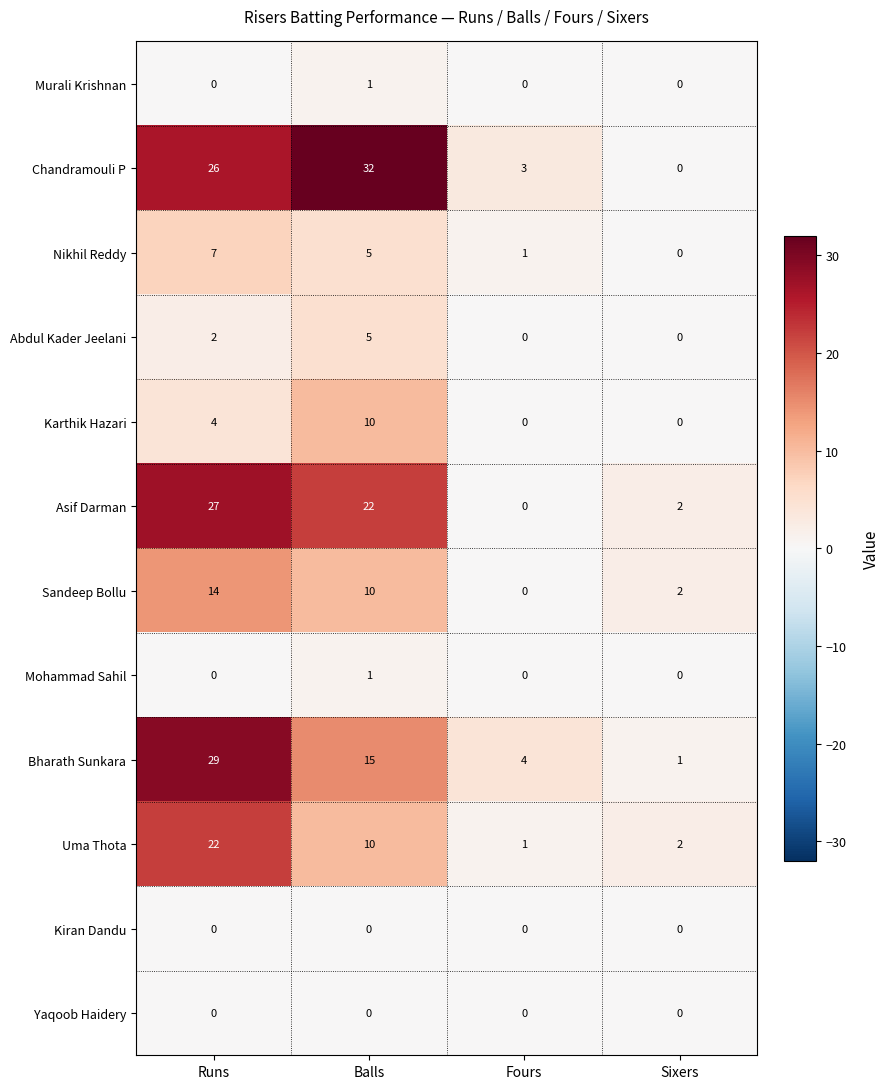

Which series has the largest total across all categories?

Chandramouli P